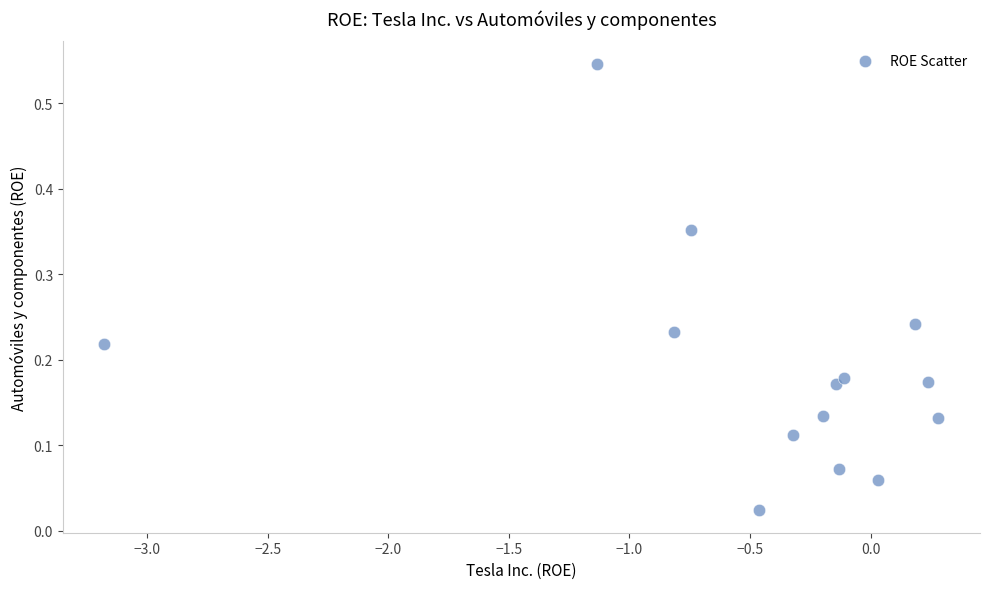

What is the range of X values (max minus min)?

3.5